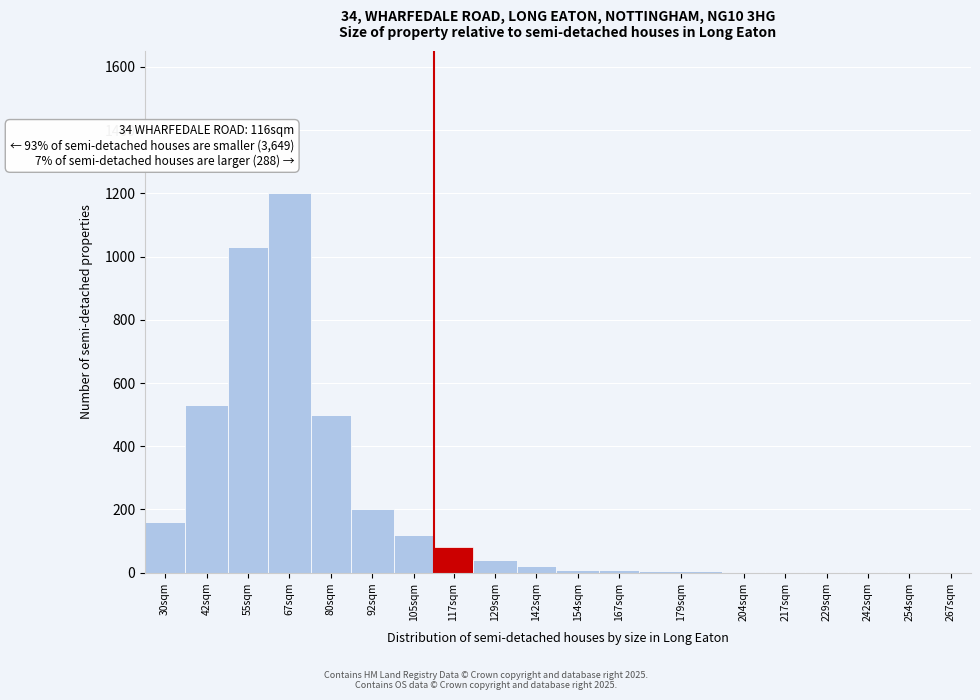

At which category does the chart reach its peak across all series?

67sqm